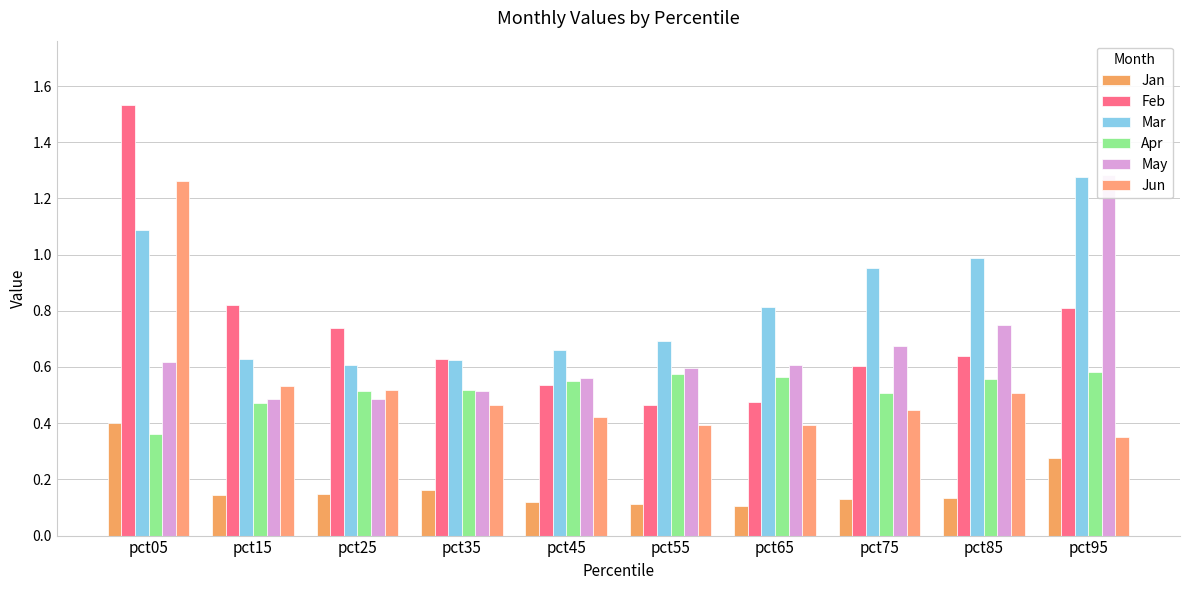

How many Jan values are between 0 and 1?

10